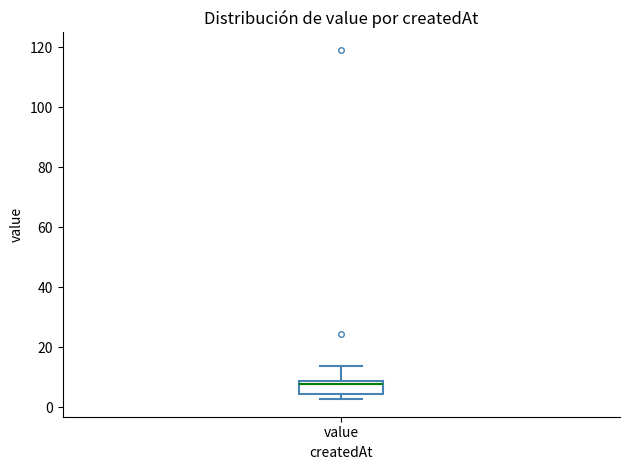

Where does the upper whisker of the box for value end on the y-axis? The values are not printed on the chart, so give them approximately, as read against the axis.

14